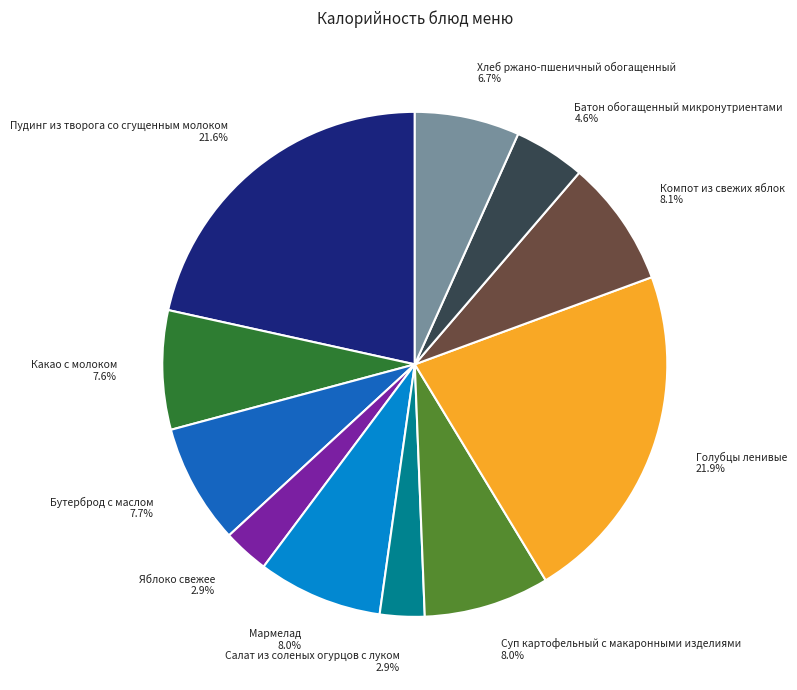

How many slices are in this pie chart?

11